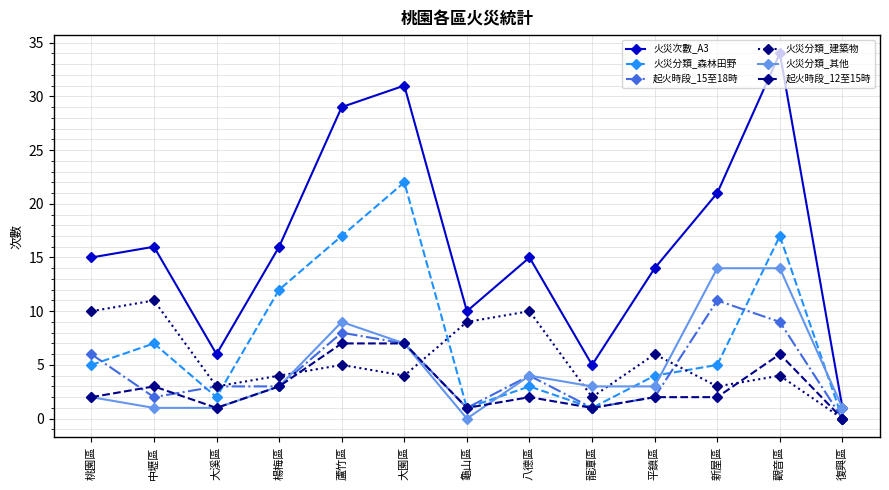

True or false: 火災次數_A3 and 起火時段_12至15時 cross at least once.

False